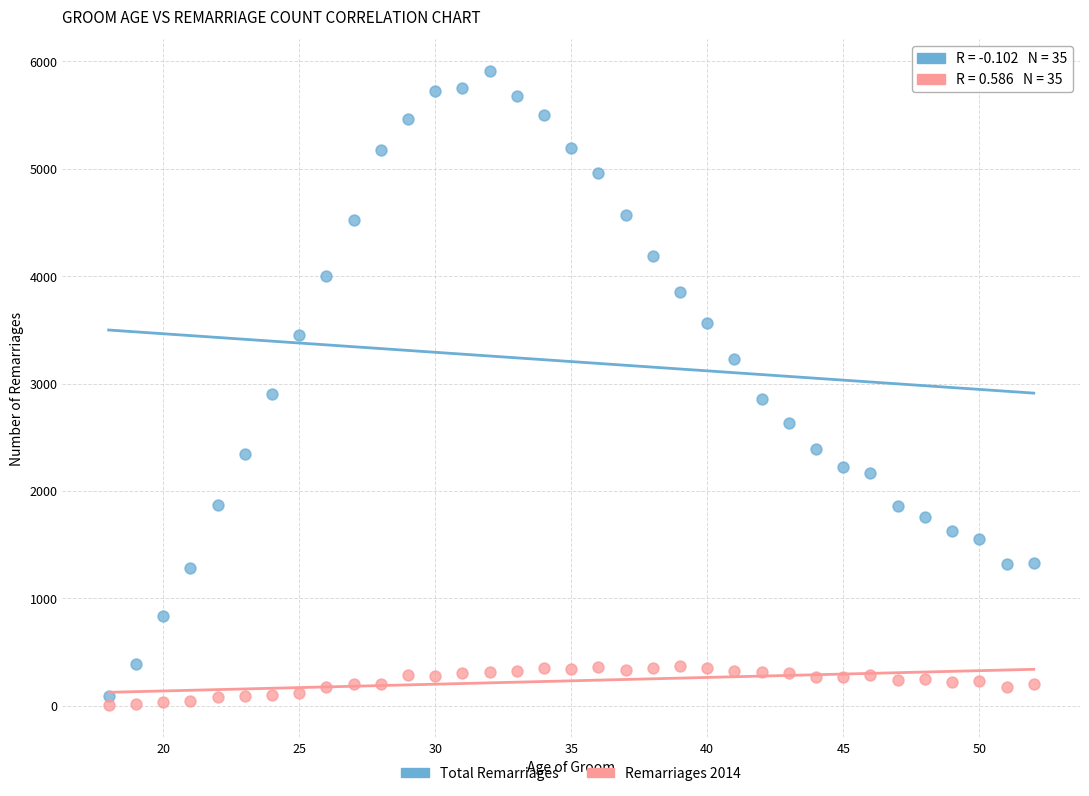

Across all data points, what is the range of Y values (max minus min)?

5909